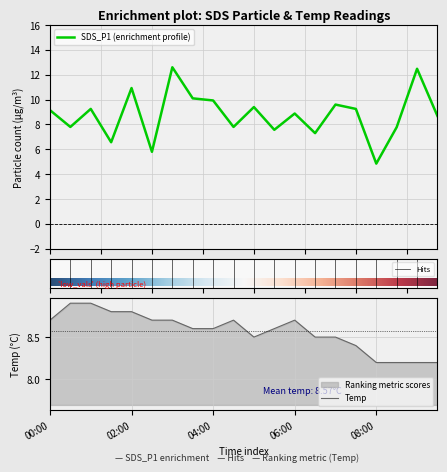

Is the value of Temp at 00:00 greater than the value of SDS_P1 at 04:30?

Yes